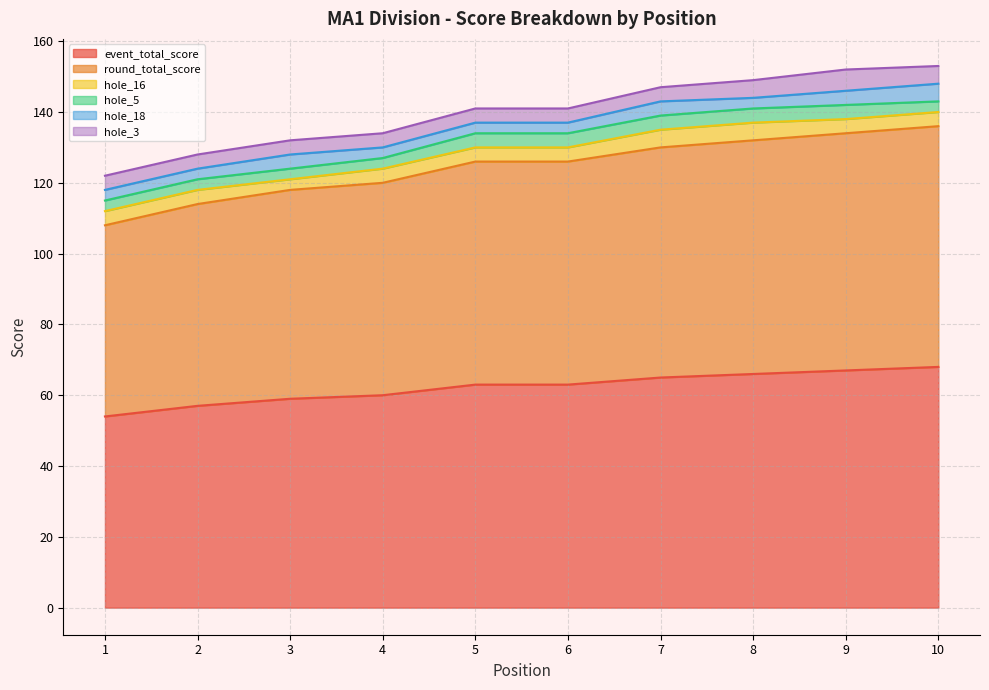

Which label corresponds to the largest value in the chart?

10